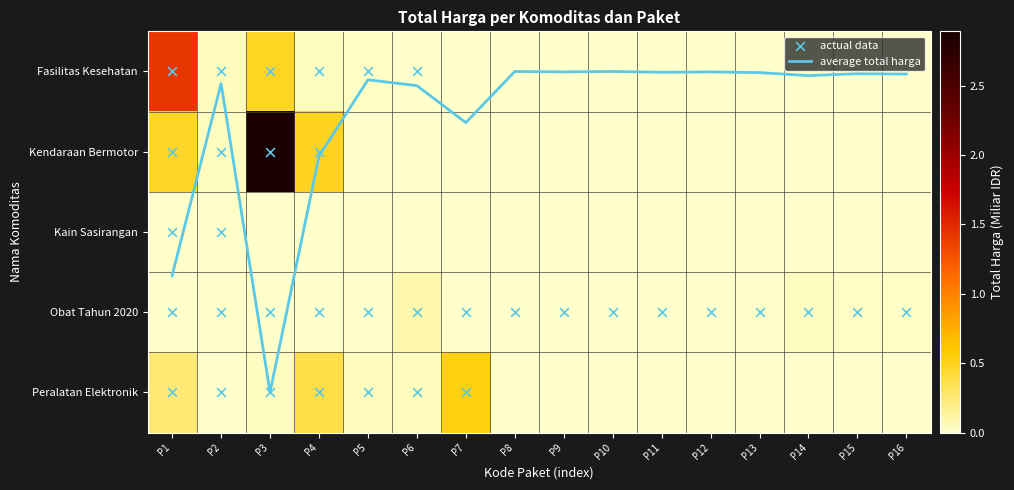

Which series has the widest spread of values?

average total harga